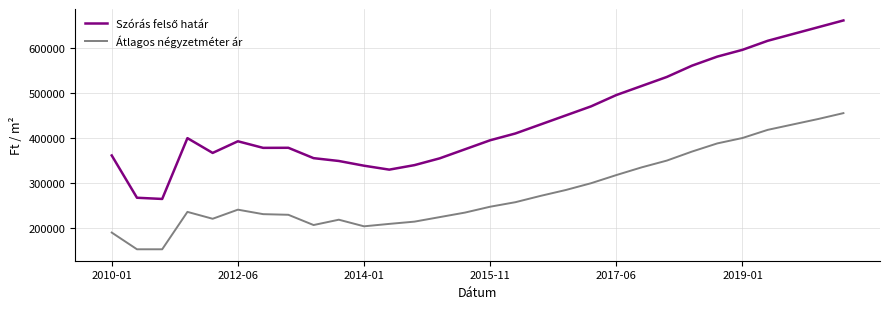

What is the highest value of the Átlagos négyzetméter ár series?

455000